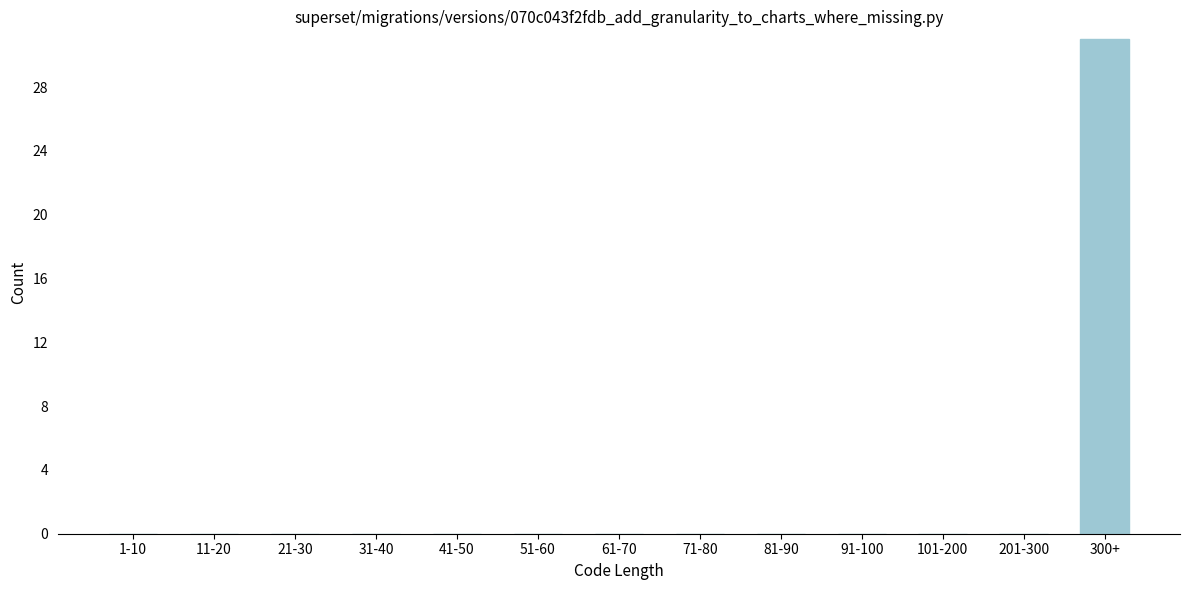

Reading right to left, extract all data points from this chart.

300+=31	201-300=0	101-200=0	91-100=0	81-90=0	71-80=0	61-70=0	51-60=0	41-50=0	31-40=0	21-30=0	11-20=0	1-10=0